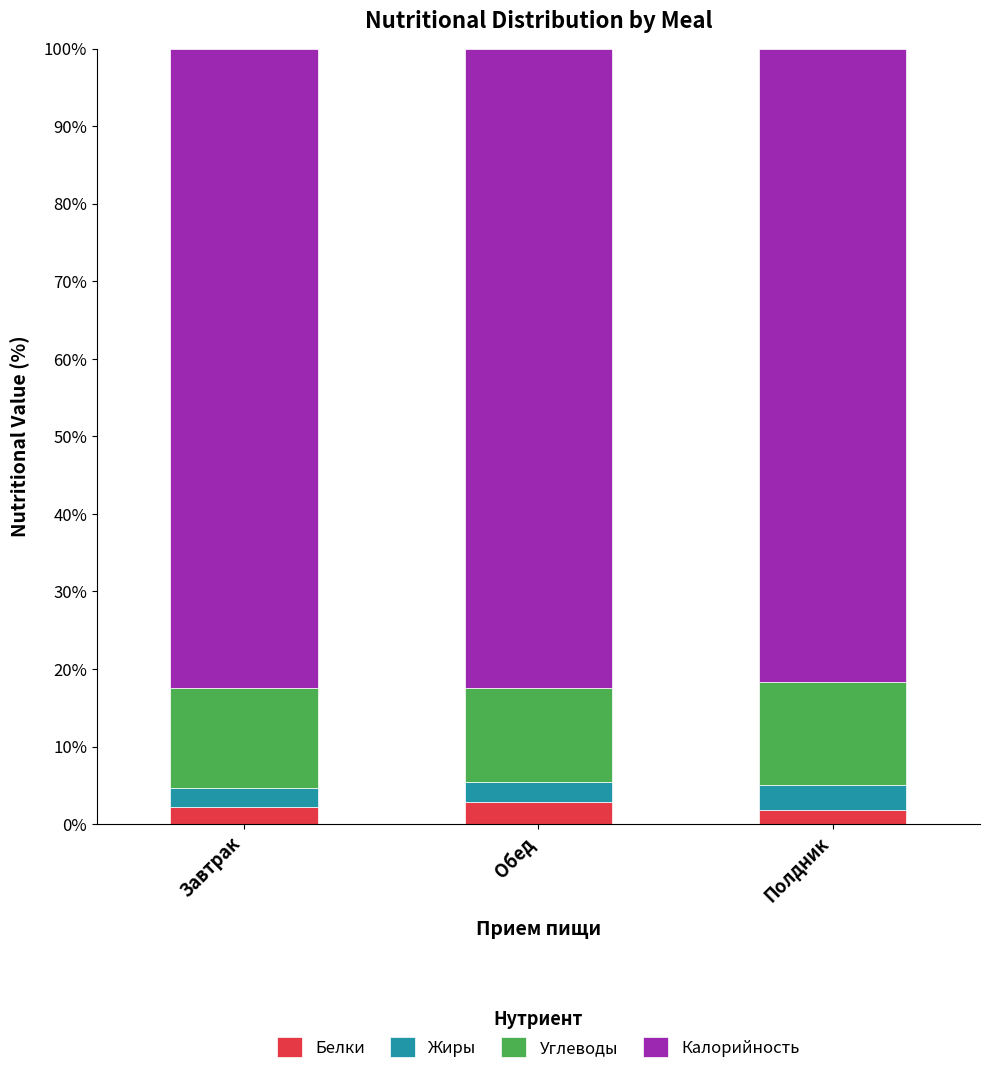

What is the total value across all series at Обед?

100.0